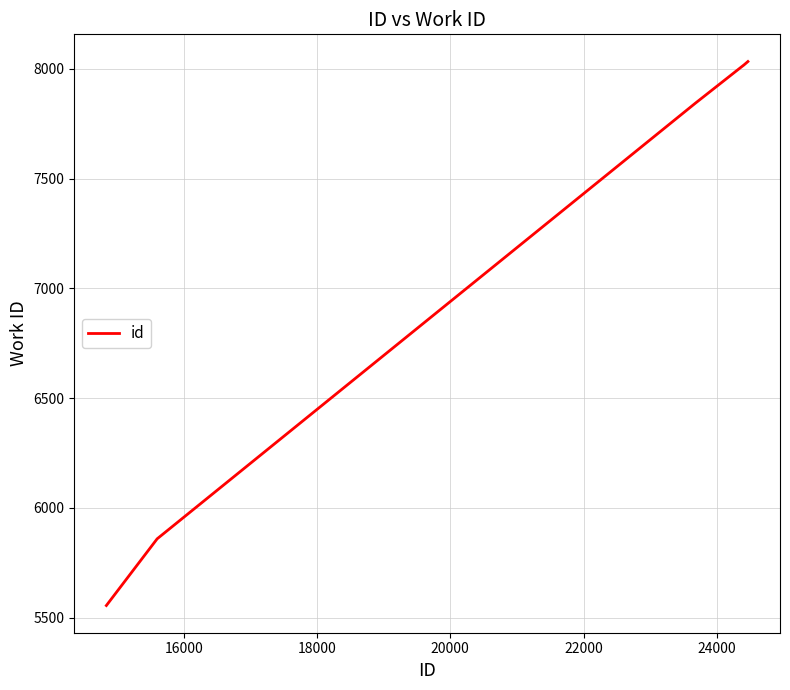

What is the difference between the second highest and second lowest values?

2158